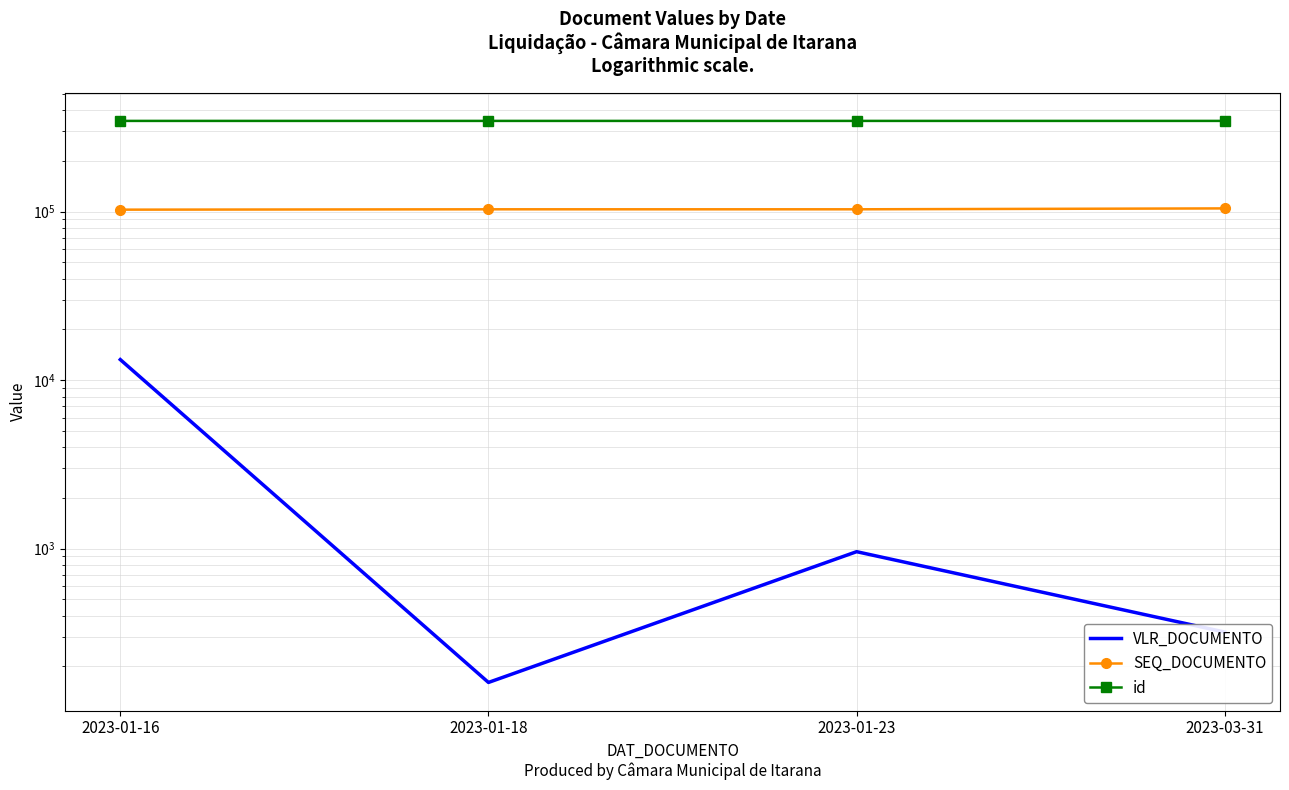

Rank the series by their average value, from lowest to highest.

VLR_DOCUMENTO, SEQ_DOCUMENTO, id